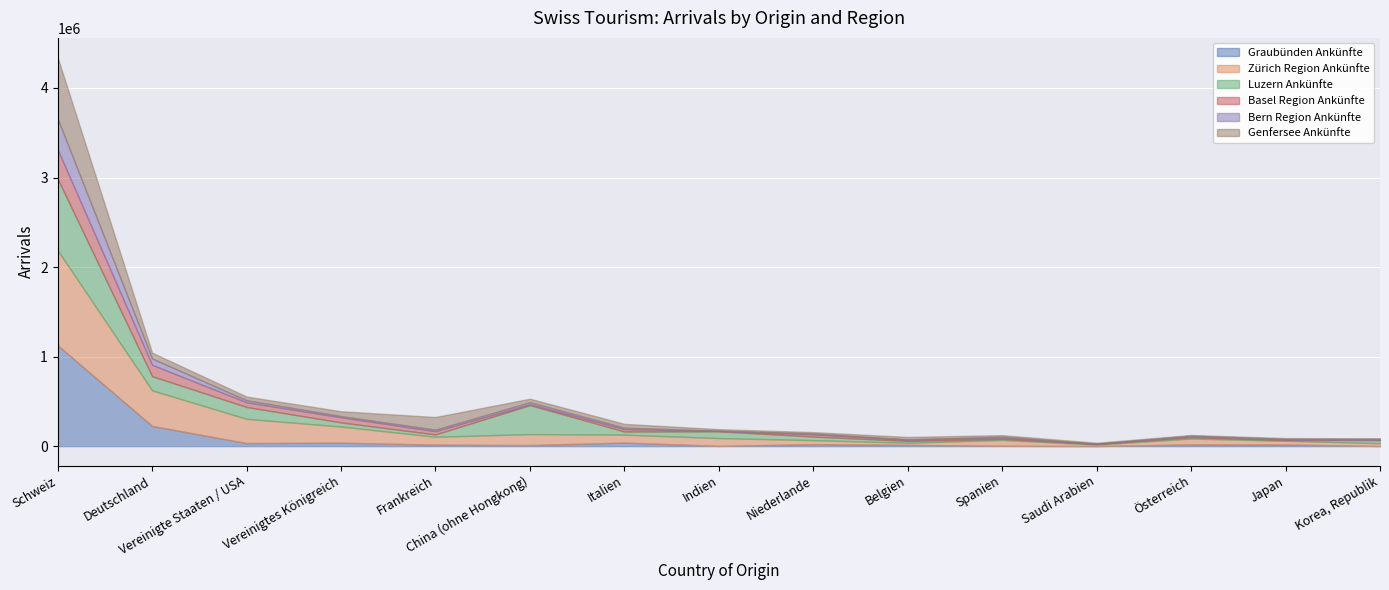

True or false: Genfersee Ankünfte has more than 0 interior local peaks.

True